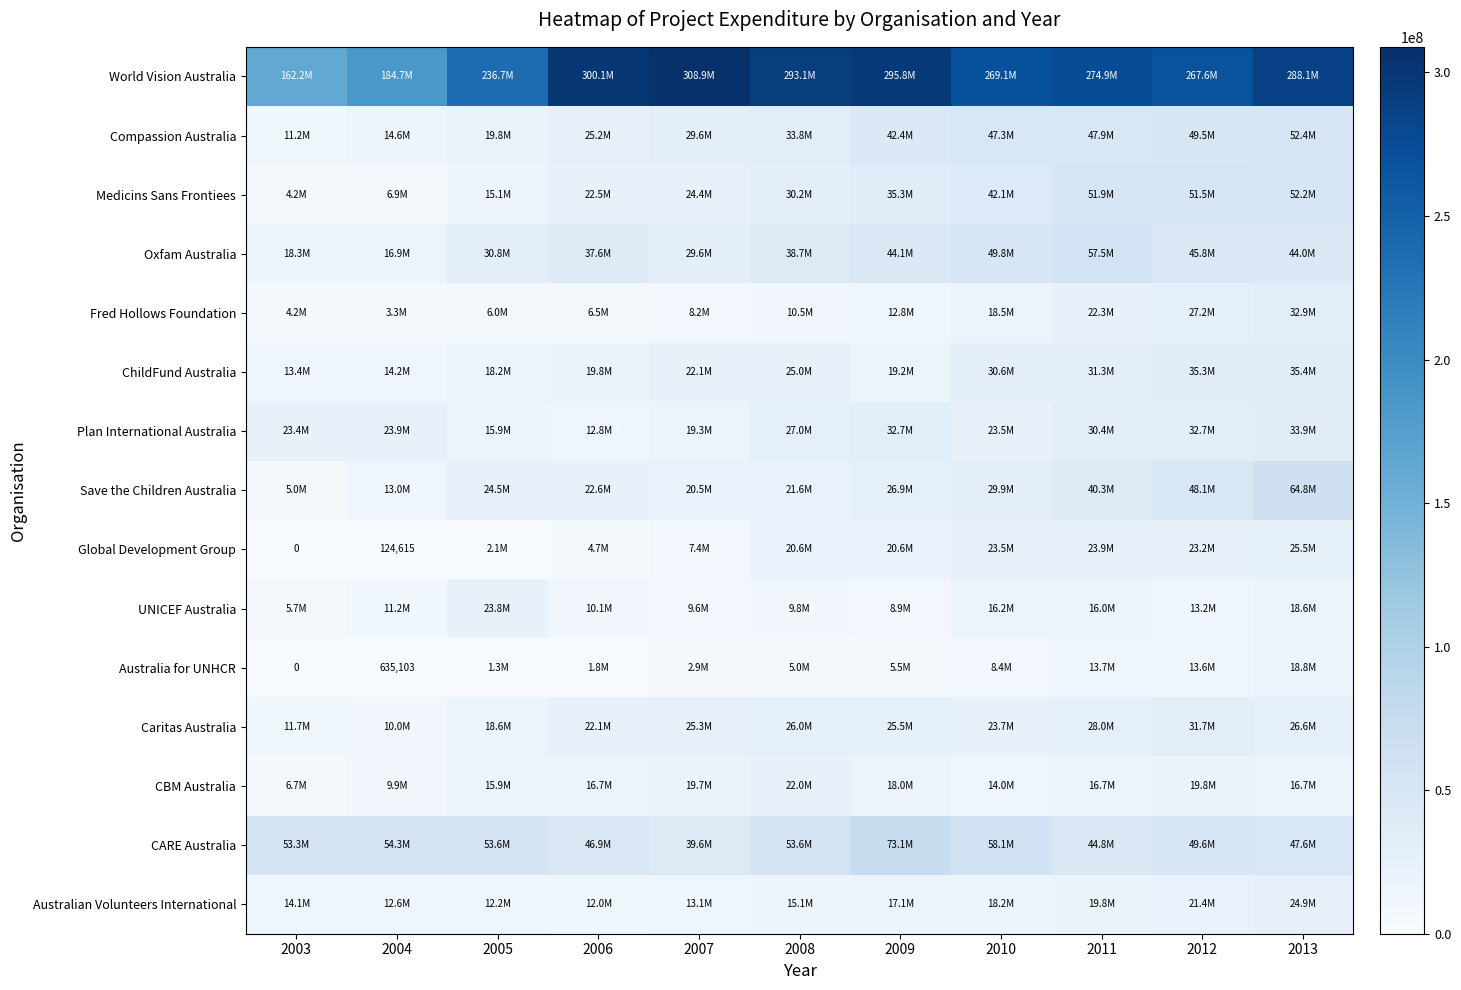

What is the difference between the Australian Volunteers International values at 2006 and 2004?

631499